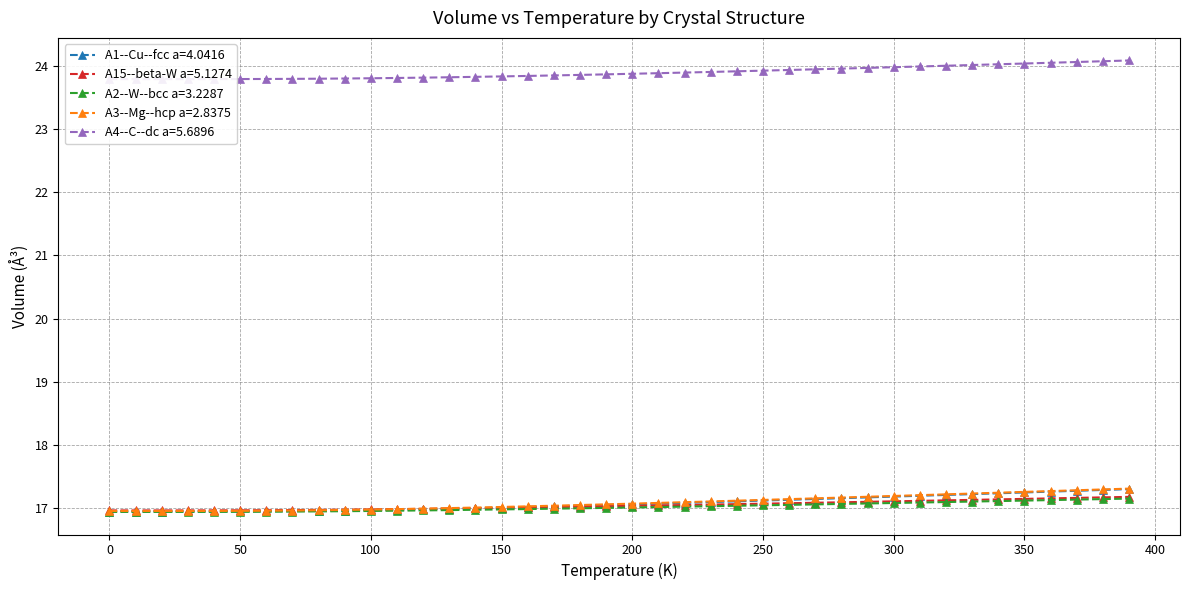

What is the minimum value for A1--Cu--fcc a=4.0416?

16.9